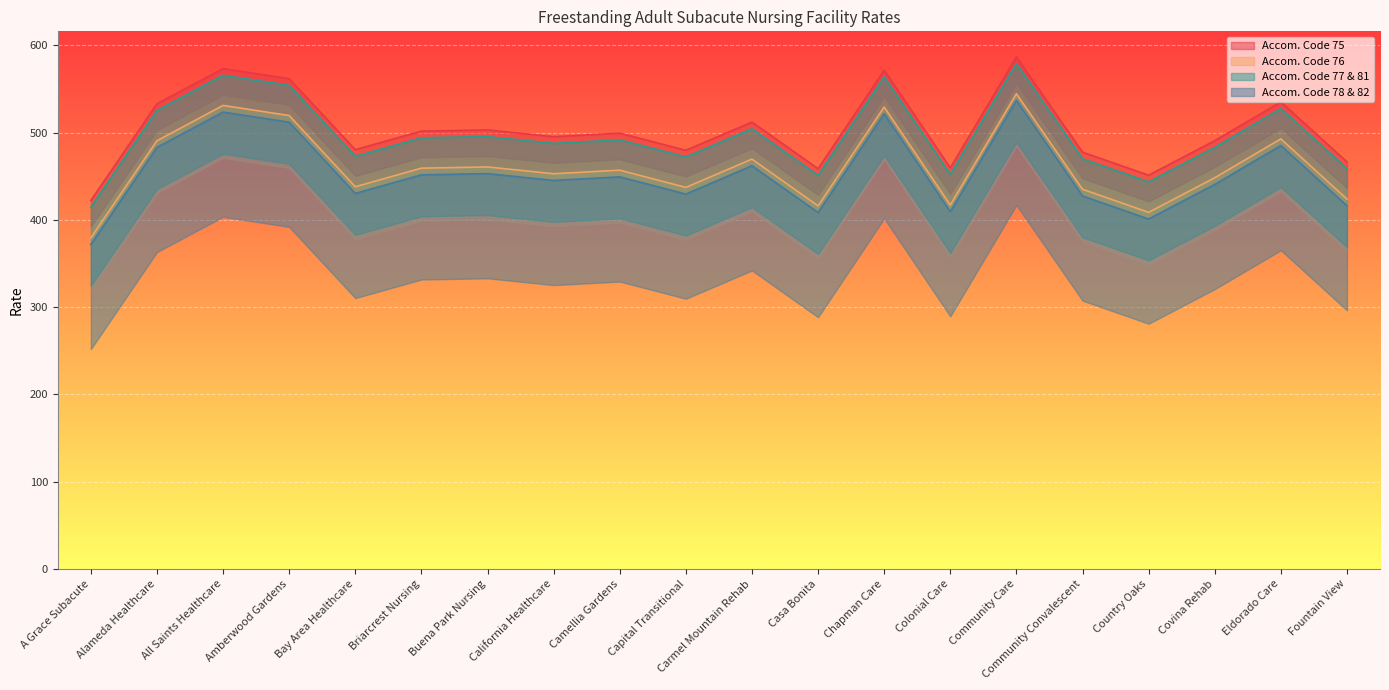

Reading right to left, list all the values displayed in this chart.

Accom. Code 75: Fountain View=466.5	Eldorado Care=535.3	Covina Rehab=490.9	Country Oaks=451.3	Community Convalescent=477.7	Community Care=586.9	Colonial Care=459.7	Chapman Care=571.7	Casa Bonita=458.7	Carmel Mountain Rehab=512.2	Capital Transitional=479.9	Camellia Gardens=499.5	California Healthcare=495.4	Buena Park Nursing=503.2	Briarcrest Nursing=501.8	Bay Area Healthcare=480.6	Amberwood Gardens=562.0	All Saints Healthcare=573.5	Alameda Healthcare=533.2	A Grace Subacute=422.3
Accom. Code 76: Fountain View=423.9	Eldorado Care=492.9	Covina Rehab=448.4	Country Oaks=408.7	Community Convalescent=435.2	Community Care=544.7	Colonial Care=417.1	Chapman Care=529.4	Casa Bonita=416.1	Carmel Mountain Rehab=469.8	Capital Transitional=437.3	Camellia Gardens=457.0	California Healthcare=452.9	Buena Park Nursing=460.8	Briarcrest Nursing=459.4	Bay Area Healthcare=438.0	Amberwood Gardens=519.7	All Saints Healthcare=531.3	Alameda Healthcare=490.8	A Grace Subacute=379.6
Accom. Code 77 & 81: Fountain View=458.9	Eldorado Care=527.6	Covina Rehab=483.2	Country Oaks=443.6	Community Convalescent=470.1	Community Care=579.2	Colonial Care=452.1	Chapman Care=564.0	Casa Bonita=451.1	Carmel Mountain Rehab=504.5	Capital Transitional=472.2	Camellia Gardens=491.9	California Healthcare=487.8	Buena Park Nursing=495.6	Briarcrest Nursing=494.2	Bay Area Healthcare=472.9	Amberwood Gardens=554.3	All Saints Healthcare=565.9	Alameda Healthcare=525.5	A Grace Subacute=414.6
Accom. Code 78 & 82: Fountain View=416.3	Eldorado Care=485.3	Covina Rehab=440.7	Country Oaks=401.0	Community Convalescent=427.5	Community Care=537.0	Colonial Care=409.5	Chapman Care=521.8	Casa Bonita=408.5	Carmel Mountain Rehab=462.1	Capital Transitional=429.7	Camellia Gardens=449.4	California Healthcare=445.3	Buena Park Nursing=453.1	Briarcrest Nursing=451.7	Bay Area Healthcare=430.4	Amberwood Gardens=512.0	All Saints Healthcare=523.6	Alameda Healthcare=483.1	A Grace Subacute=371.9